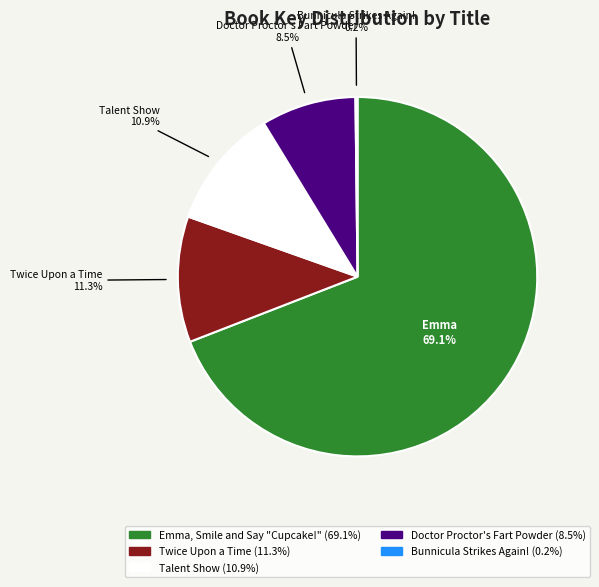

Combined, do Twice Upon a Time and Emma, Smile and Say "Cupcake!" account for over 50%?

Yes